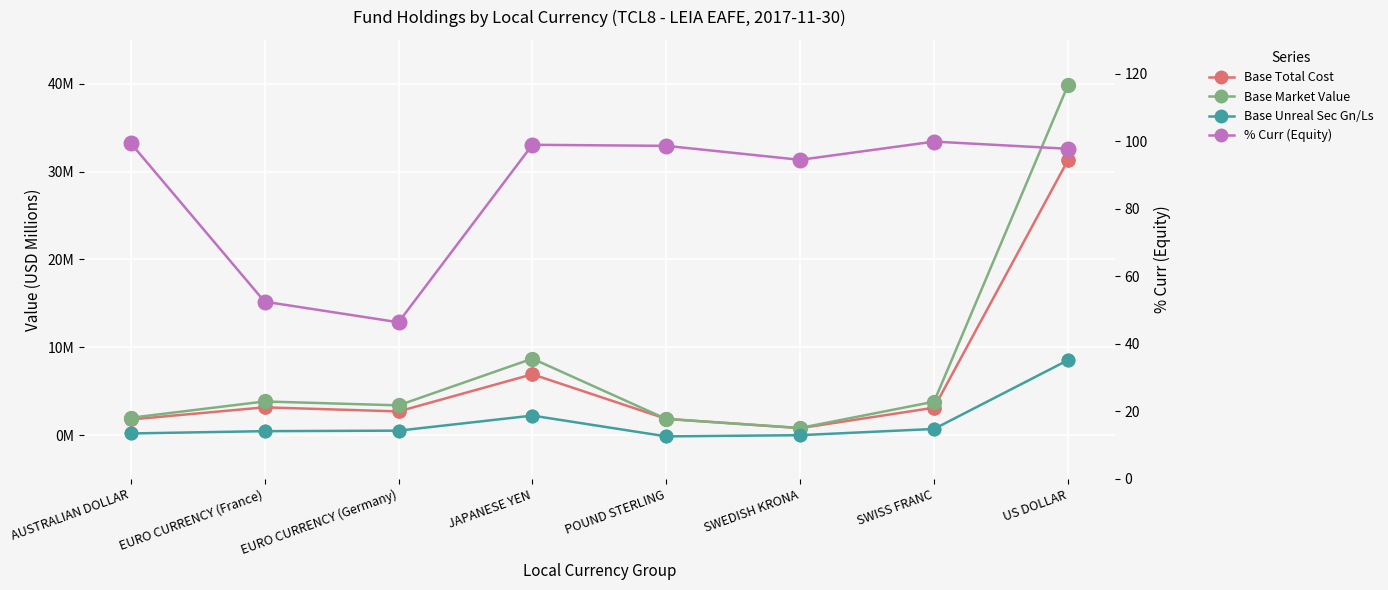

What are all the series names shown in the legend?

Base Total Cost, Base Market Value, Base Unreal Sec Gn/Ls, % Curr (Equity)